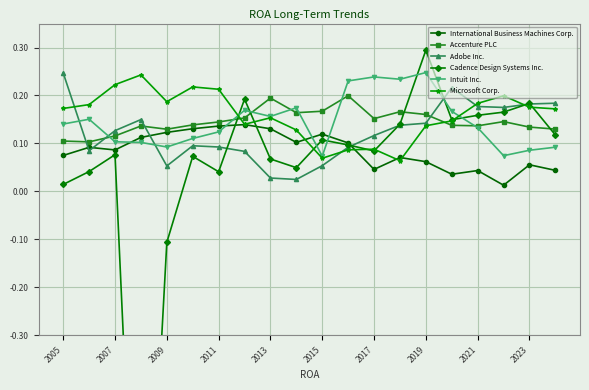

How many lines are shown in the chart?

6